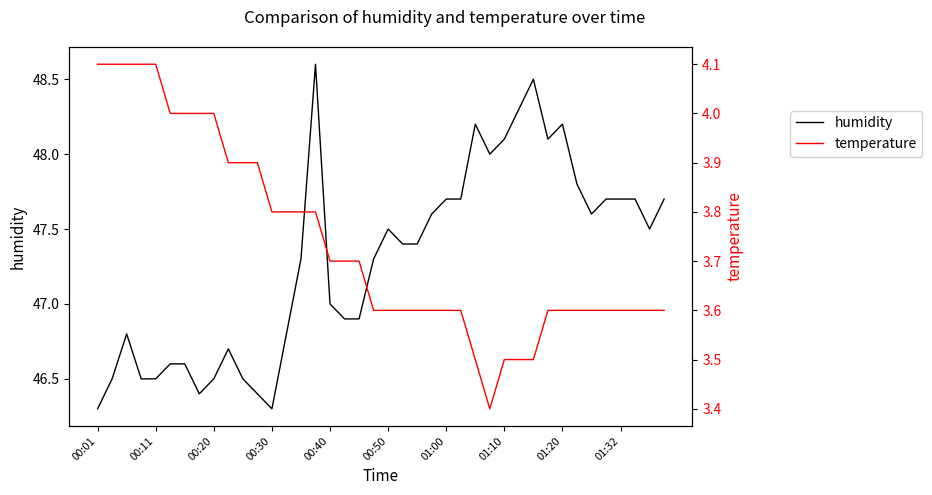

Where is temperature nearest to the value 3?

27